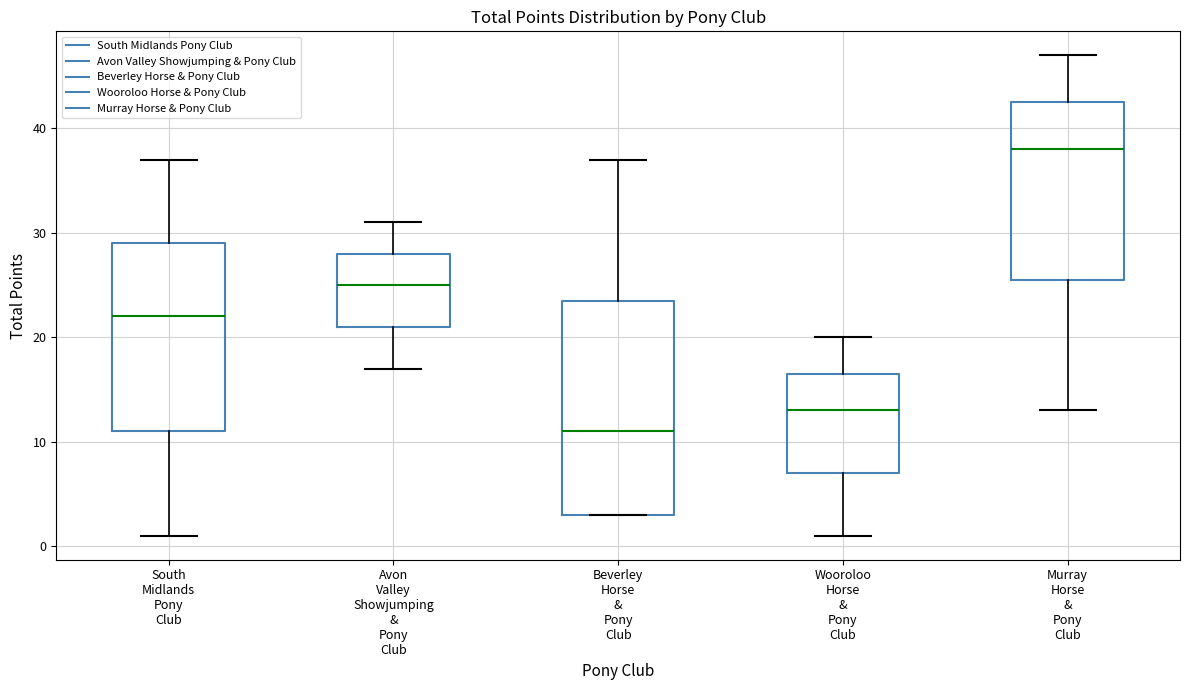

Reading left to right, transcribe this box plot: for each box, give where its median line is, the range the box spans, and where its two whiskers end, as read against the y-axis. The values are not printed on the chart, so give them approximately, as read against the axis.

South Midlands Pony Club: median 22, box 11 to 29, whiskers 1 to 37
Avon Valley Showjumping & Pony Club: median 25, box 21 to 28, whiskers 17 to 31
Beverley Horse & Pony Club: median 11, box 3 to 24, whiskers 3 to 37
Wooroloo Horse & Pony Club: median 13, box 7 to 17, whiskers 1 to 20
Murray Horse & Pony Club: median 38, box 26 to 43, whiskers 13 to 47